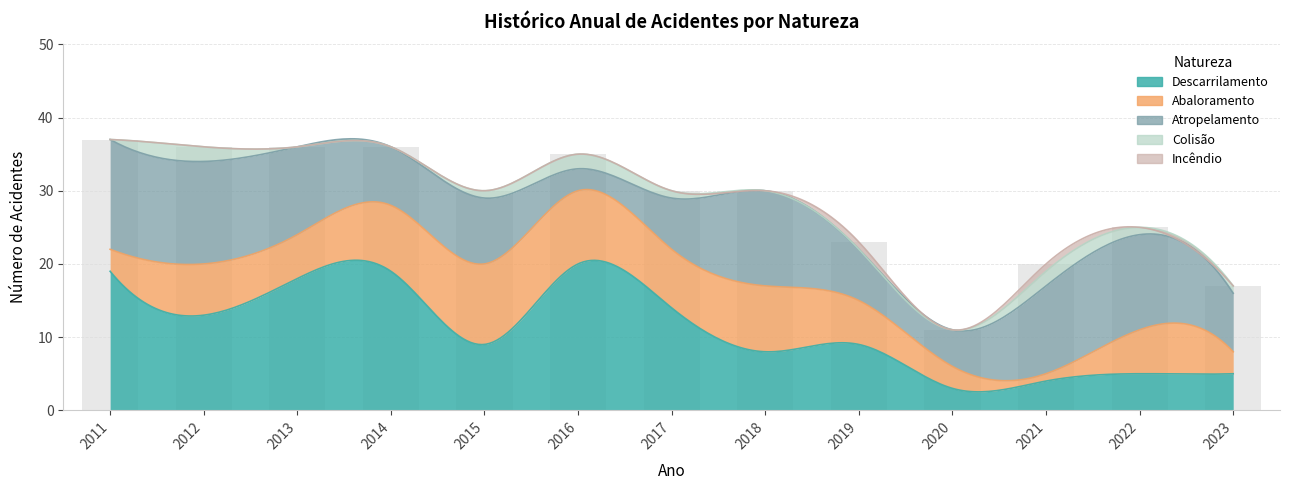

Is it true that Descarrilamento equals 9 at 2012?

False